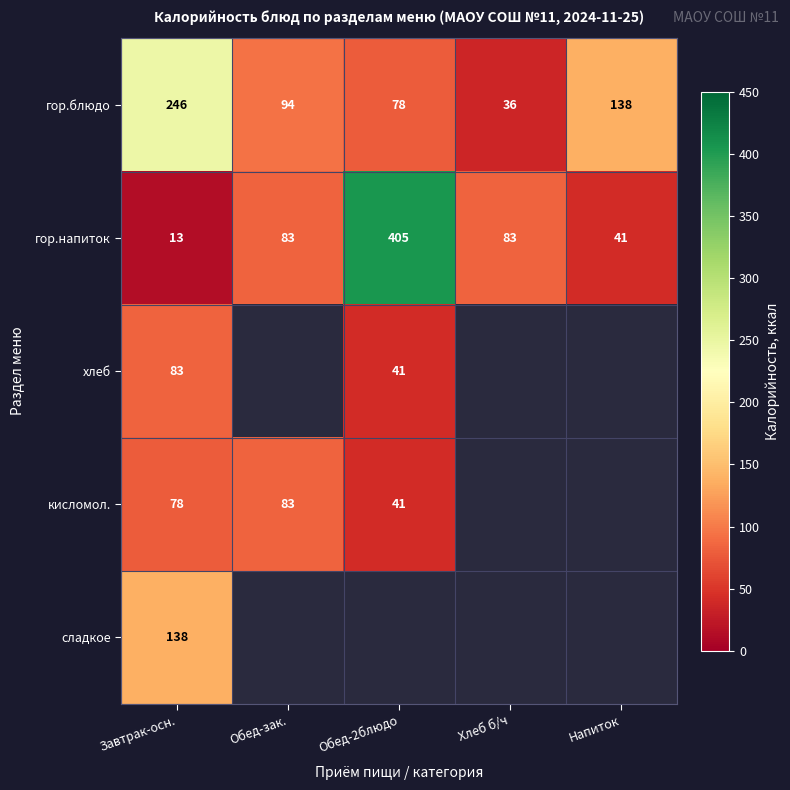

Is it true that гор.напиток equals 98 at Обед-2блюдо?

False